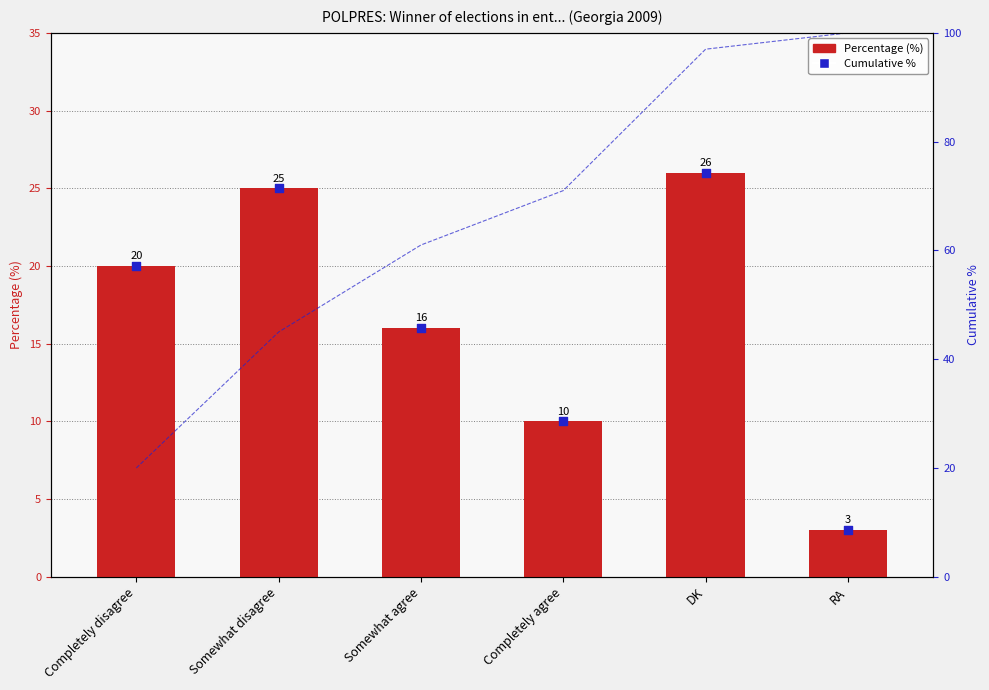

At how many categories does at least one series exceed 55?

4